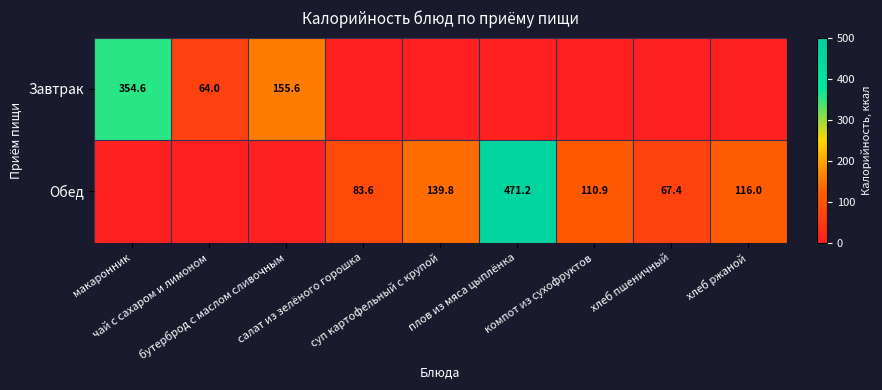

List the labels in order of Обед value, largest first.

плов из мяса цыплёнка, суп картофельный с крупой, хлеб ржаной, компот из сухофруктов, салат из зелёного горошка, хлеб пшеничный, макаронник, чай с сахаром и лимоном, бутерброд с маслом сливочным